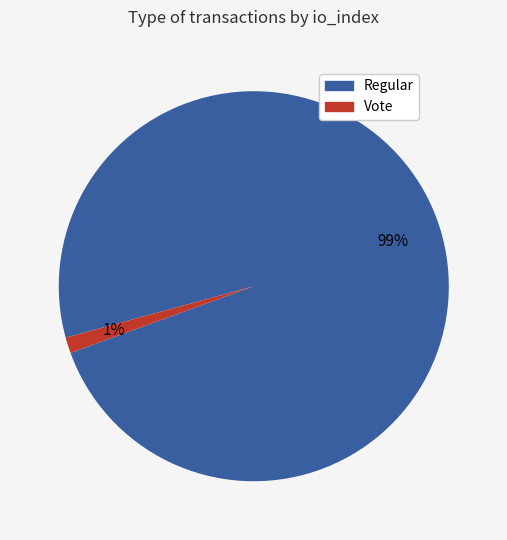

Is there any slice that represents more than half of the pie?

Yes